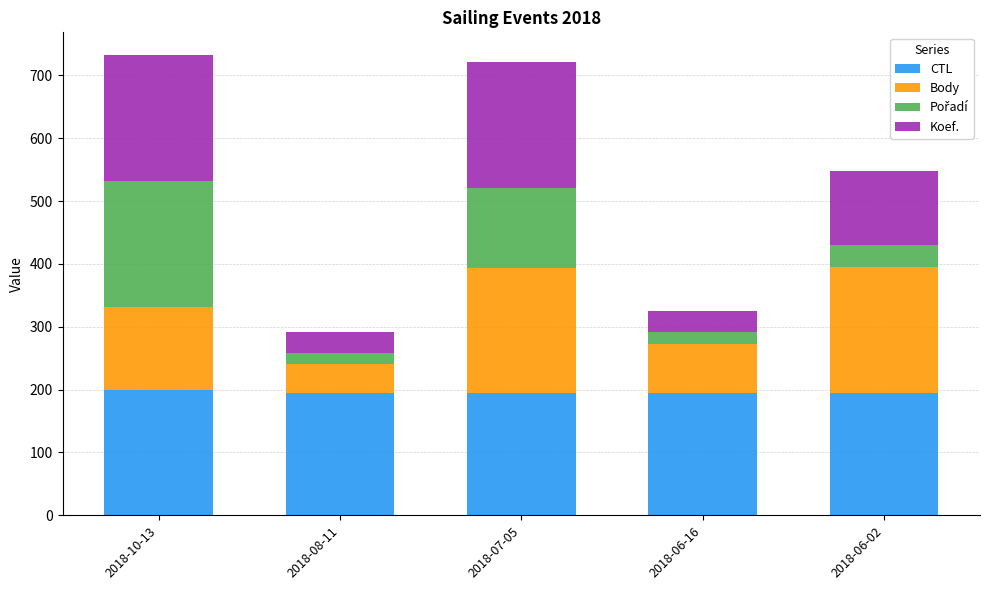

Are the bars grouped side by side (vs. stacked)?

No